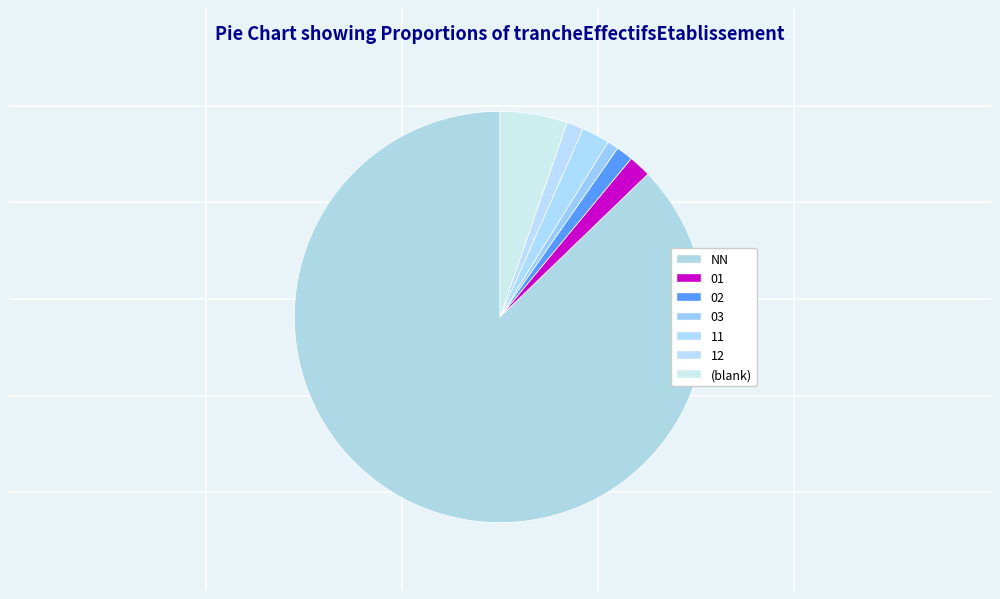

Which slice represents more than half of the pie?

NN